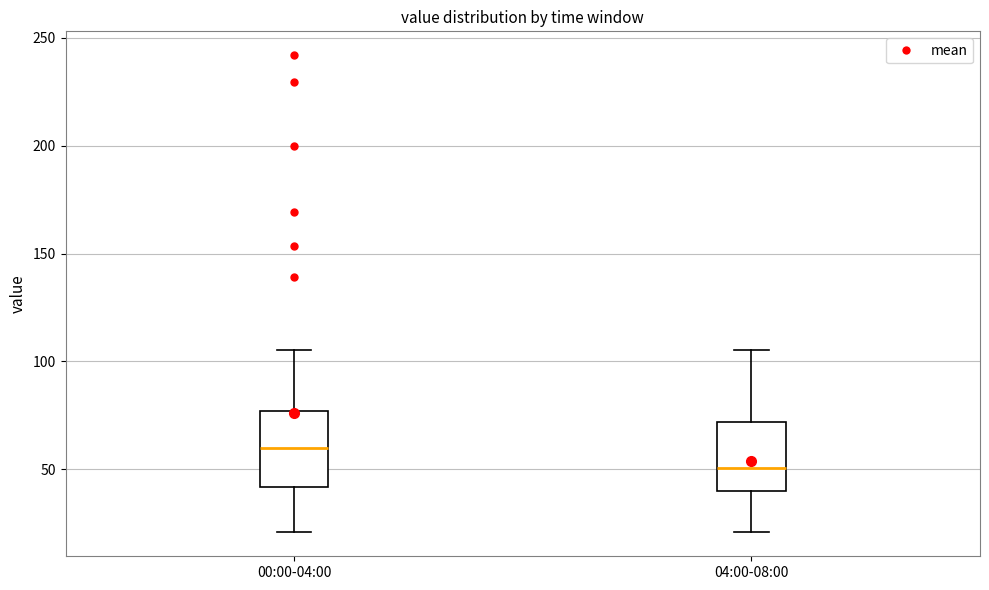

Reading left to right, transcribe this box plot: for each box, give where its median line is, the range the box spans, and where its two whiskers end, as read against the y-axis. The values are not printed on the chart, so give them approximately, as read against the axis.

00:00-04:00: median 60, box 40 to 75, whiskers 20 to 105
04:00-08:00: median 50, box 40 to 70, whiskers 20 to 105